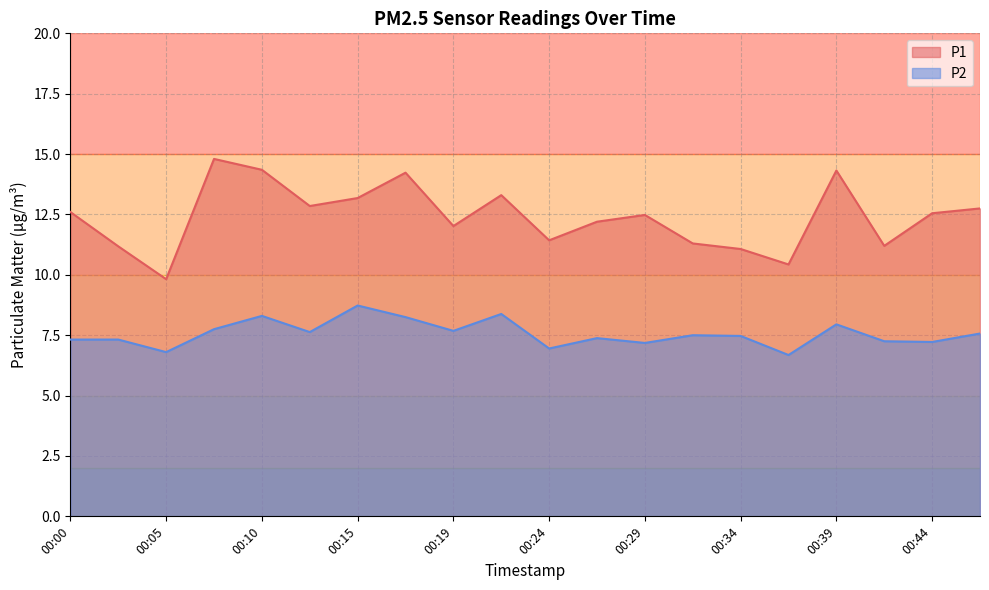

Which series changed the most between 00:15 and 00:29?

P2